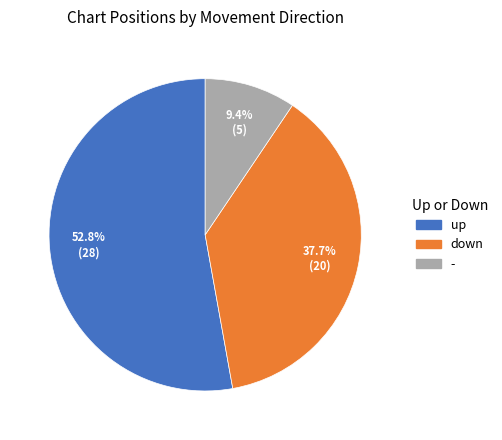

Which slice represents more than half of the pie?

up